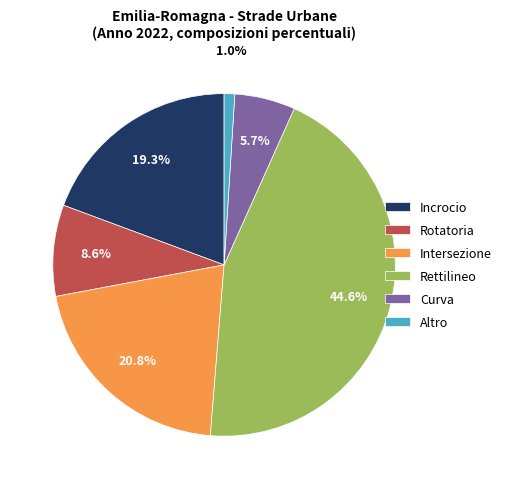

How many segments does this pie chart have?

6